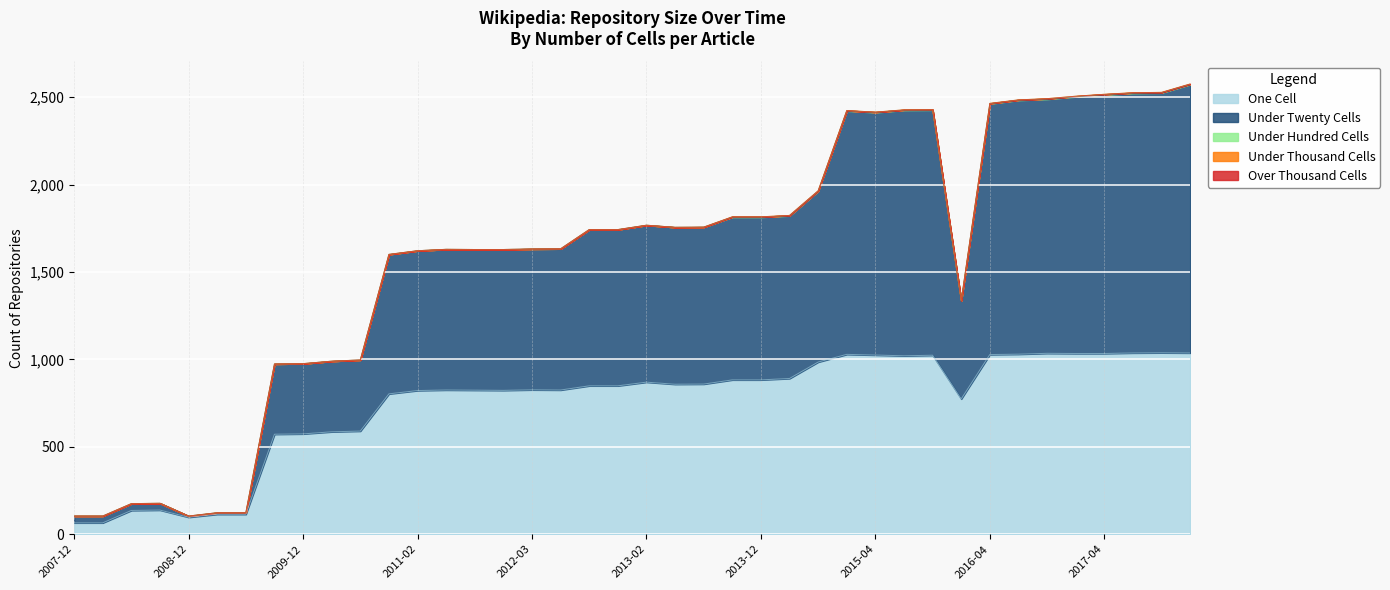

How many data points does each series have?

40